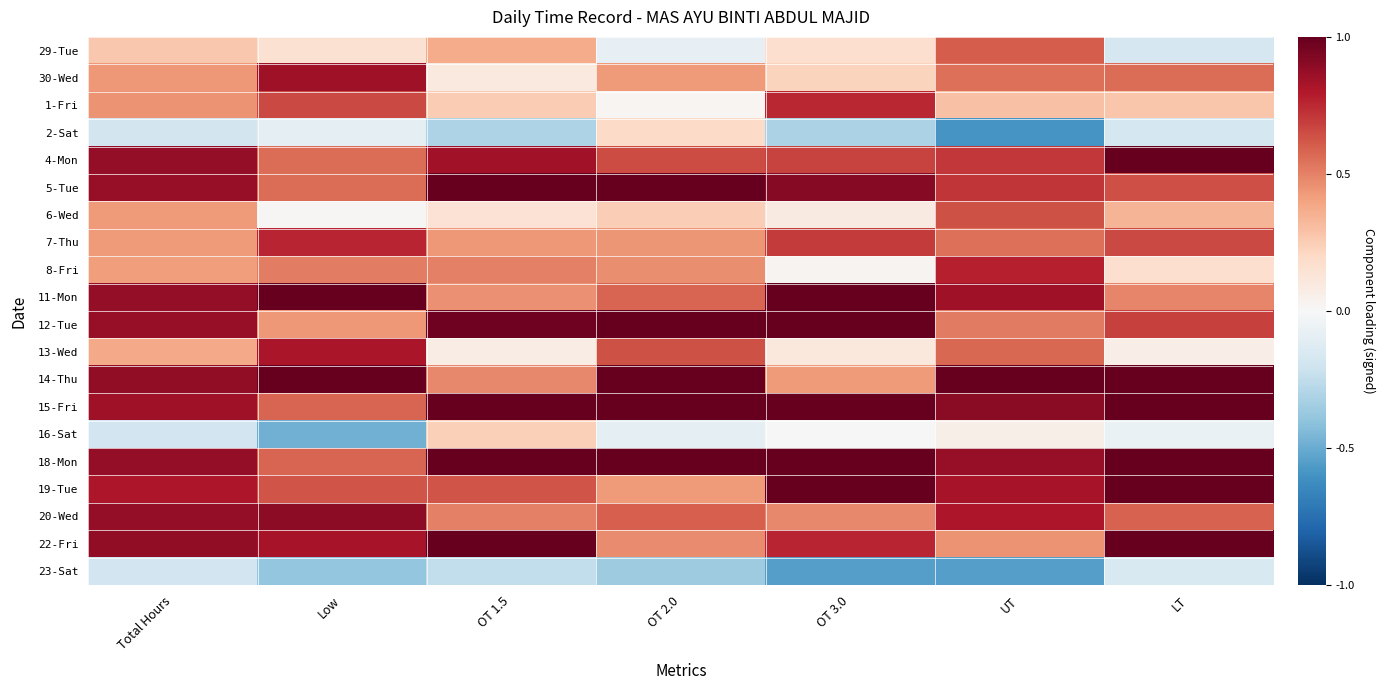

Reading left to right, extract all data points from this chart.

29-Tue: Total Hours=0.3	Low=0.2	OT 1.5=0.4	OT 2.0=-0.1	OT 3.0=0.2	UT=0.6	LT=-0.2
30-Wed: Total Hours=0.4	Low=0.8	OT 1.5=0.1	OT 2.0=0.4	OT 3.0=0.2	UT=0.5	LT=0.6
1-Fri: Total Hours=0.4	Low=0.7	OT 1.5=0.3	OT 2.0=0.0	OT 3.0=0.8	UT=0.3	LT=0.3
2-Sat: Total Hours=-0.2	Low=-0.1	OT 1.5=-0.3	OT 2.0=0.2	OT 3.0=-0.3	UT=-0.6	LT=-0.2
4-Mon: Total Hours=0.9	Low=0.6	OT 1.5=0.8	OT 2.0=0.7	OT 3.0=0.7	UT=0.7	LT=1.0
5-Tue: Total Hours=0.9	Low=0.6	OT 1.5=1.0	OT 2.0=1.0	OT 3.0=0.9	UT=0.7	LT=0.6
6-Wed: Total Hours=0.4	Low=0.0	OT 1.5=0.1	OT 2.0=0.2	OT 3.0=0.1	UT=0.6	LT=0.3
7-Thu: Total Hours=0.4	Low=0.8	OT 1.5=0.4	OT 2.0=0.4	OT 3.0=0.7	UT=0.6	LT=0.7
8-Fri: Total Hours=0.4	Low=0.5	OT 1.5=0.5	OT 2.0=0.5	OT 3.0=0.0	UT=0.8	LT=0.2
11-Mon: Total Hours=0.9	Low=1.0	OT 1.5=0.5	OT 2.0=0.6	OT 3.0=1.0	UT=0.8	LT=0.5
12-Tue: Total Hours=0.9	Low=0.4	OT 1.5=1.0	OT 2.0=1.0	OT 3.0=1.0	UT=0.5	LT=0.7
13-Wed: Total Hours=0.4	Low=0.8	OT 1.5=0.1	OT 2.0=0.6	OT 3.0=0.1	UT=0.6	LT=0.1
14-Thu: Total Hours=0.9	Low=1.0	OT 1.5=0.5	OT 2.0=1.0	OT 3.0=0.4	UT=1.0	LT=1.0
15-Fri: Total Hours=0.8	Low=0.6	OT 1.5=1.0	OT 2.0=1.0	OT 3.0=1.0	UT=0.9	LT=1.0
16-Sat: Total Hours=-0.2	Low=-0.5	OT 1.5=0.2	OT 2.0=-0.1	OT 3.0=0.0	UT=0.1	LT=-0.1
18-Mon: Total Hours=0.9	Low=0.6	OT 1.5=1.0	OT 2.0=1.0	OT 3.0=1.0	UT=0.9	LT=1.0
19-Tue: Total Hours=0.8	Low=0.6	OT 1.5=0.6	OT 2.0=0.4	OT 3.0=1.0	UT=0.8	LT=1.0
20-Wed: Total Hours=0.9	Low=0.9	OT 1.5=0.5	OT 2.0=0.6	OT 3.0=0.5	UT=0.8	LT=0.6
22-Fri: Total Hours=0.9	Low=0.8	OT 1.5=1.0	OT 2.0=0.5	OT 3.0=0.8	UT=0.5	LT=1.0
23-Sat: Total Hours=-0.2	Low=-0.4	OT 1.5=-0.2	OT 2.0=-0.4	OT 3.0=-0.5	UT=-0.6	LT=-0.2